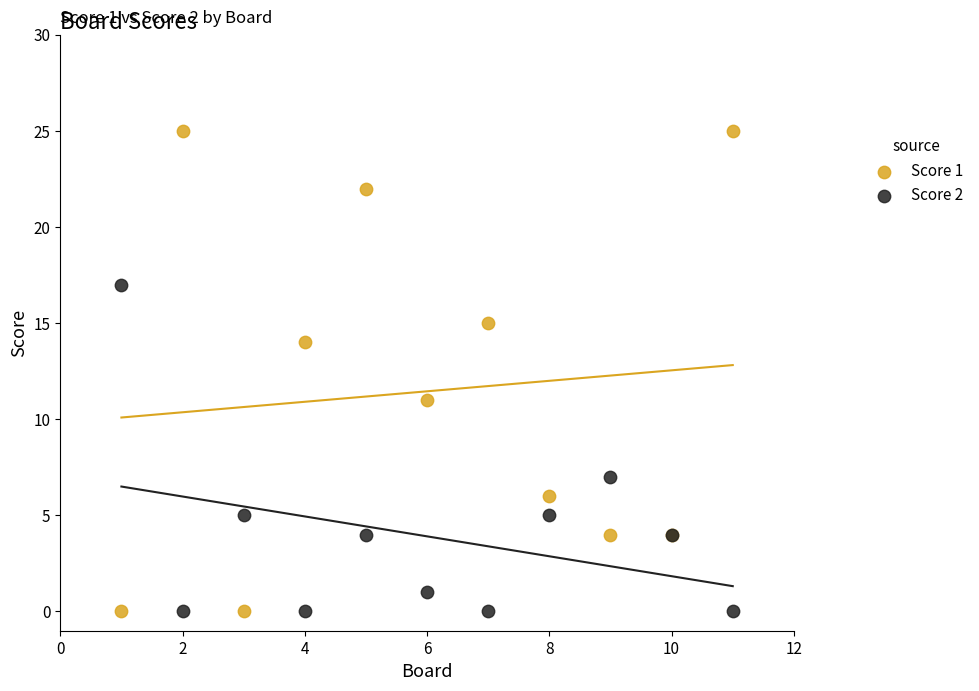

What is the X range (max minus min) for the scatter plot?

10